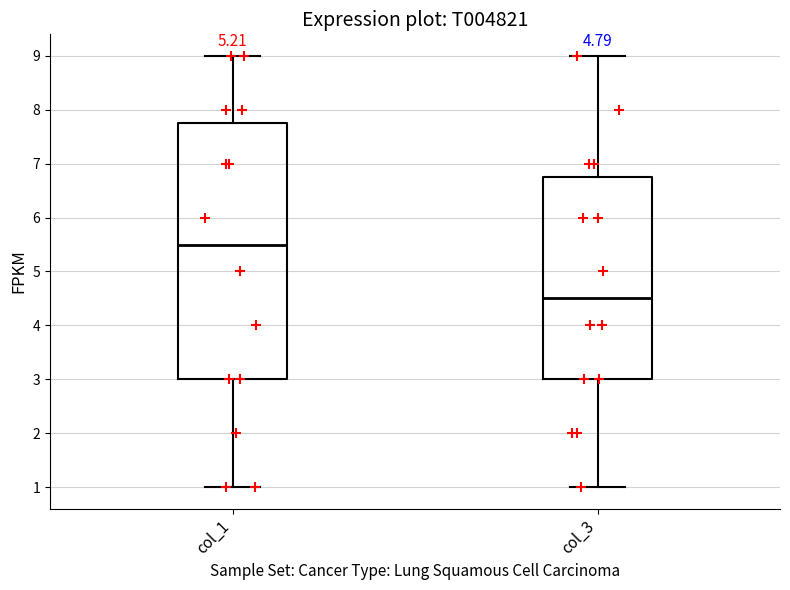

Reading left to right, transcribe this box plot: for each box, give where its median line is, the range the box spans, and where its two whiskers end, as read against the y-axis. The values are not printed on the chart, so give them approximately, as read against the axis.

col_1: median 5.5, box 3.0 to 7.8, whiskers 1.0 to 9.0
col_3: median 4.5, box 3.0 to 6.8, whiskers 1.0 to 9.0